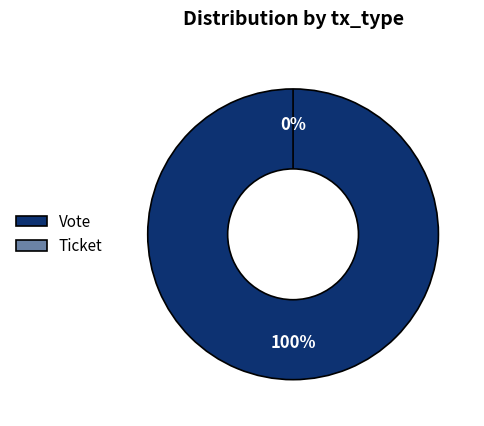

Which slice is the smallest?

Ticket